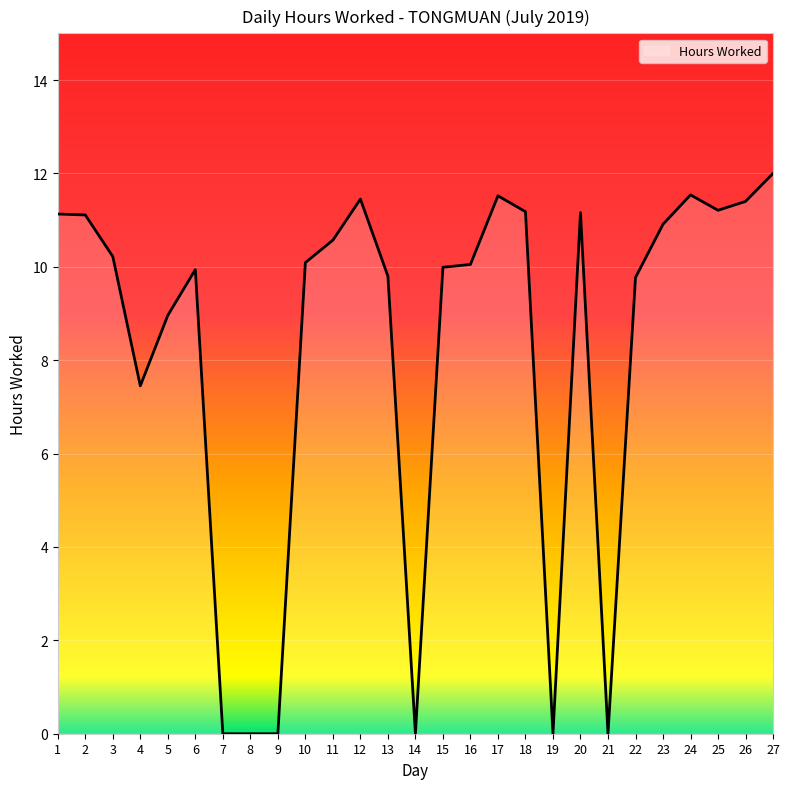

What is the difference between the maximum and minimum values?

12.0